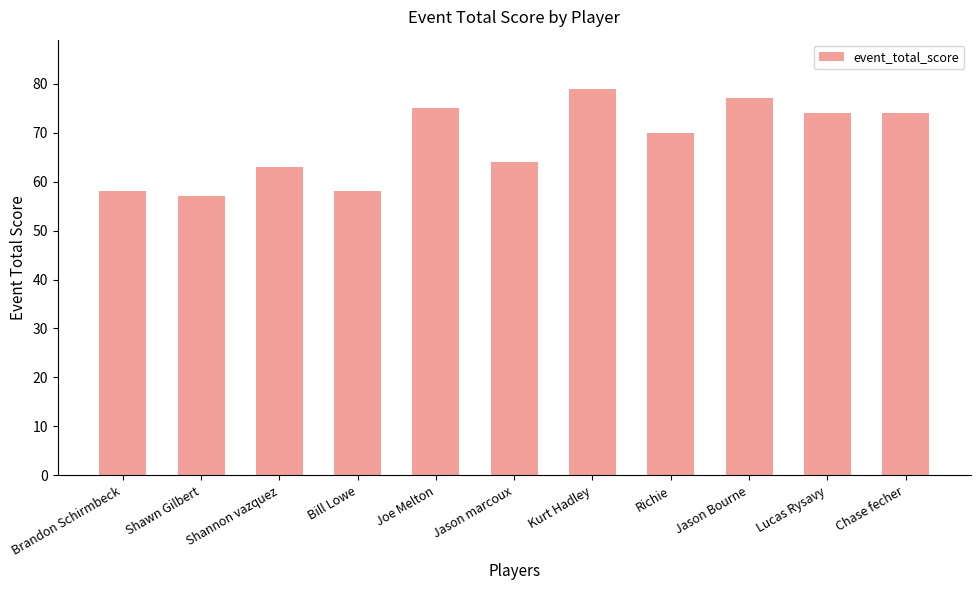

At which label does the data first exceed 70?

Joe Melton